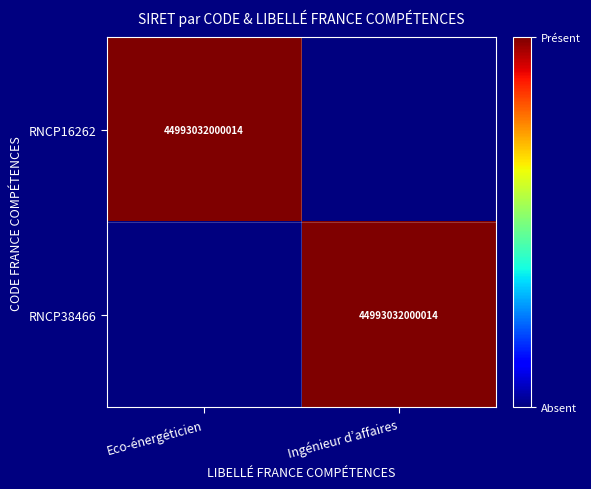

True or false: RNCP38466 has a value of 44993032000014 at Ingénieur d’affaires.

True